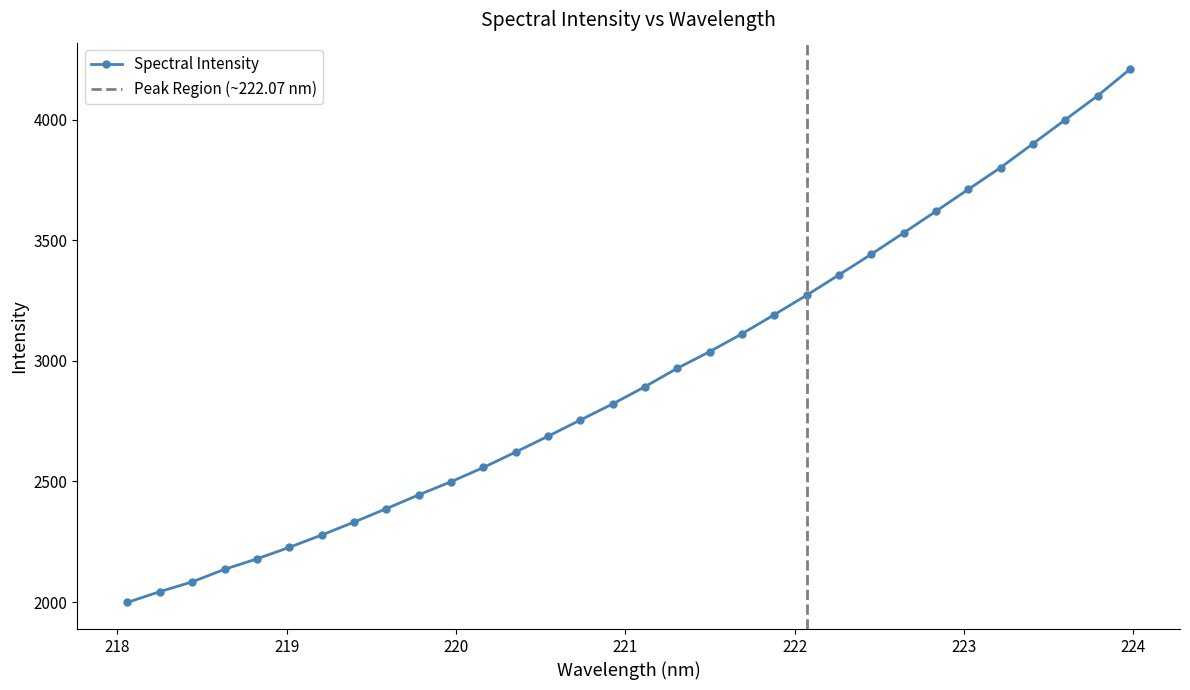

Is this an area chart (filled region under the line)?

No